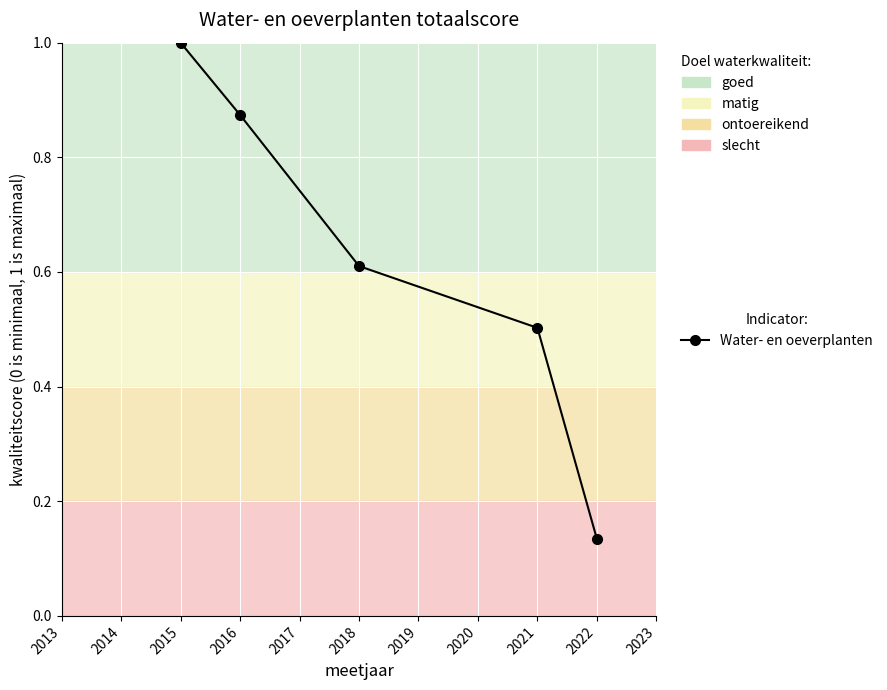

Rank the categories by value from highest to lowest.

2015, 2016, 2018, 2021, 2022